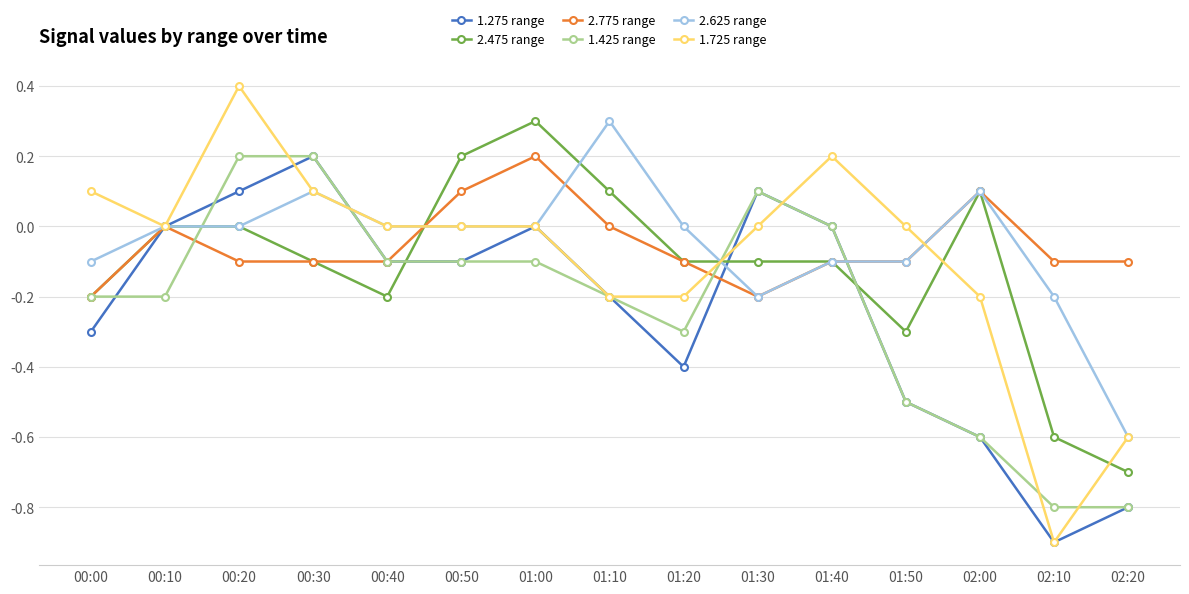

Which series has the largest range (max minus min)?

1.725 range